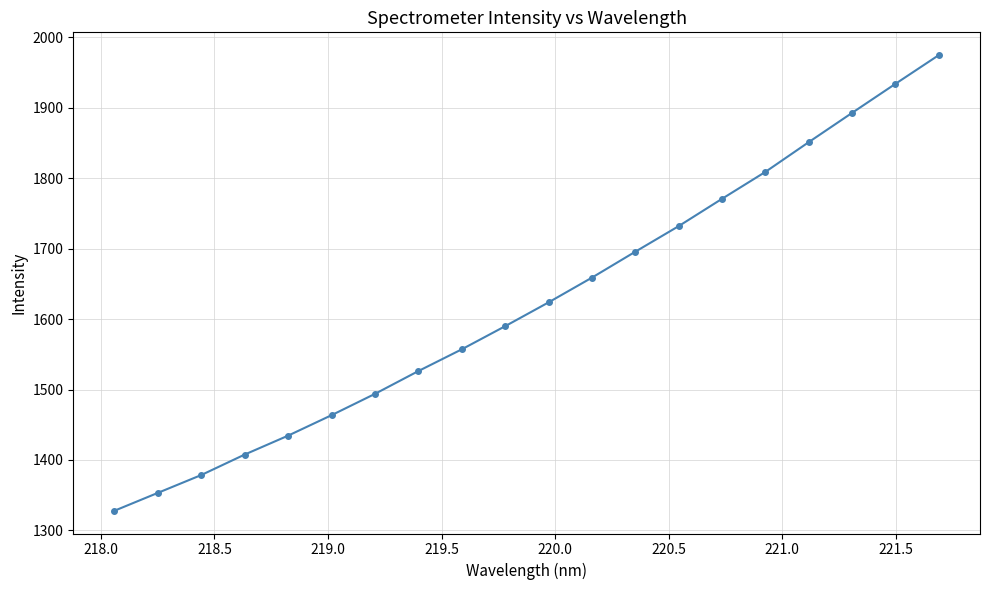

What is the average value?

1623.8